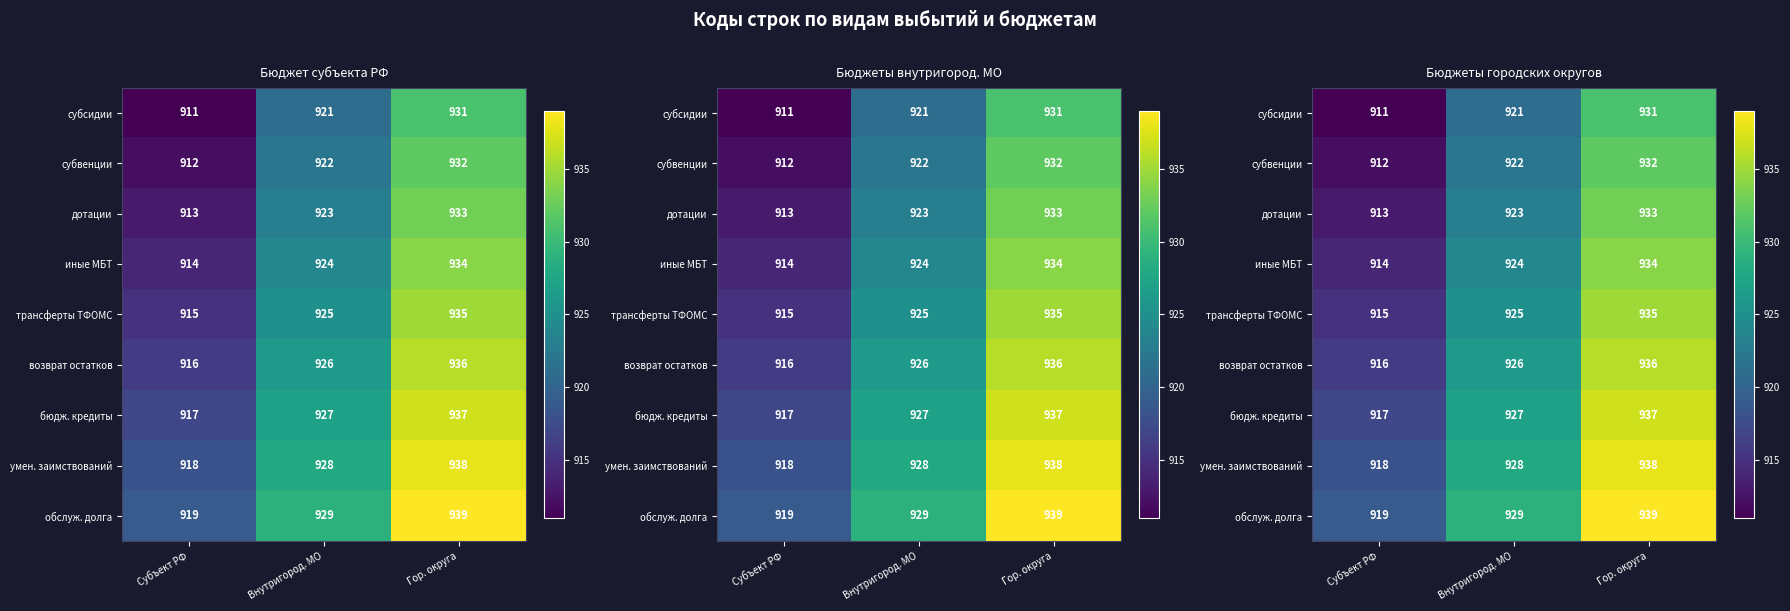

At which label does умен. заимствований first exceed 928?

Гор. округа